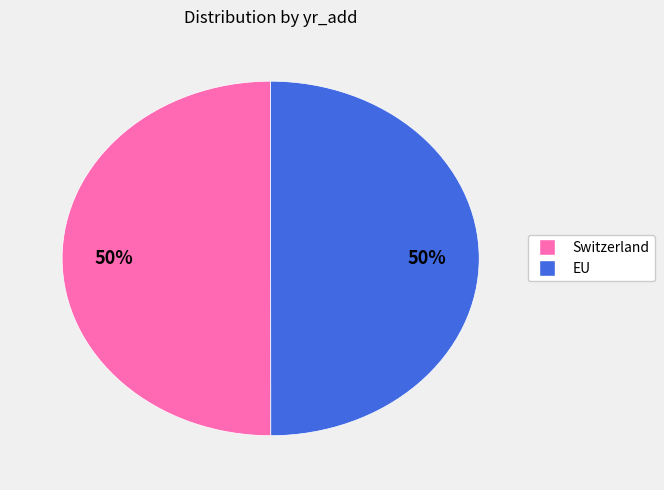

Do EU and Switzerland together represent more than half of the pie?

Yes